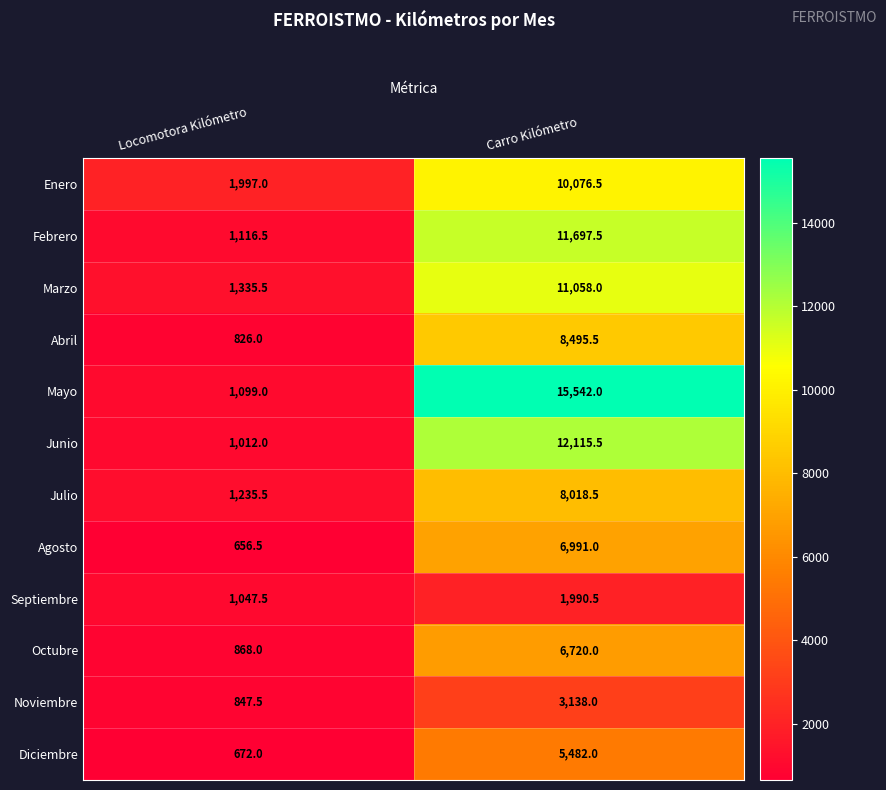

Which series has the largest range (max minus min)?

Mayo